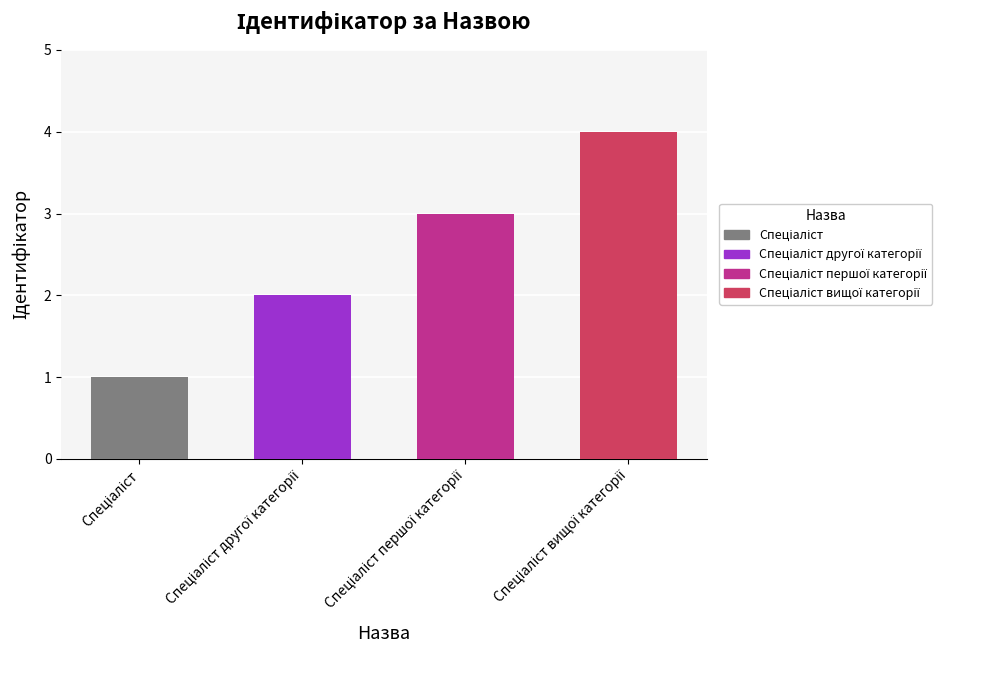

What is the difference between the maximum and second lowest values?

2